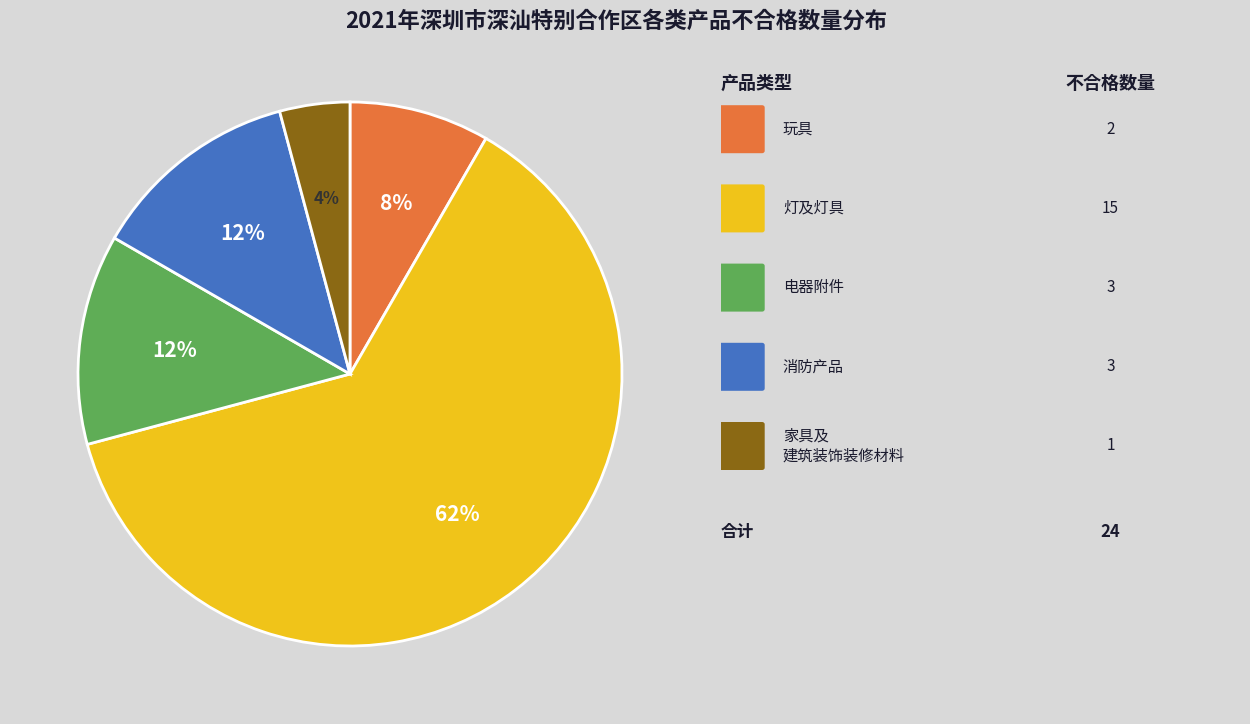

Does any single category account for the majority?

Yes